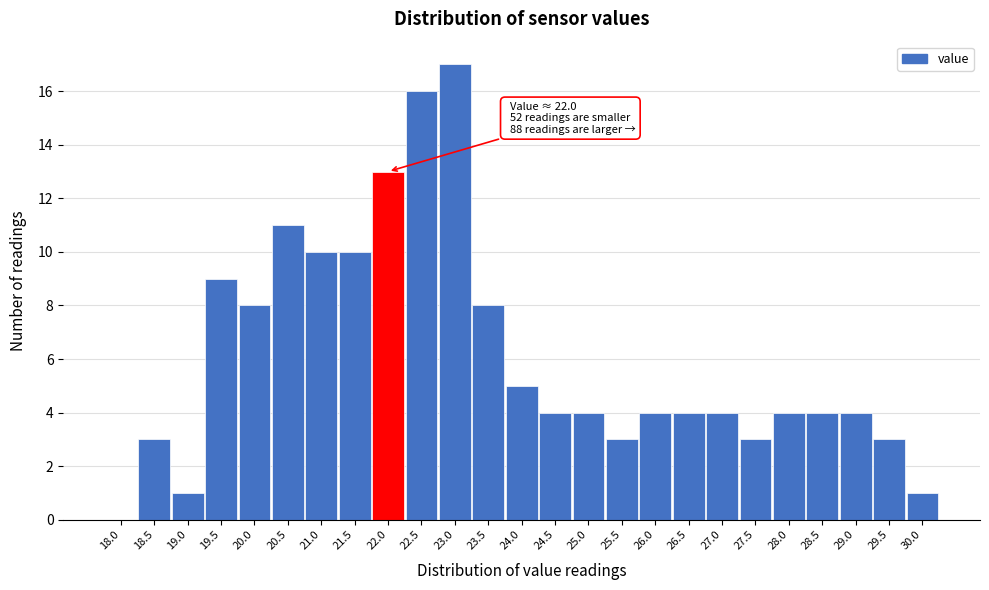

Reading left to right, what are all the values shown in this chart?

18.0=0	18.5=3	19.0=1	19.5=9	20.0=8	20.5=11	21.0=10	21.5=10	22.0=13	22.5=16	23.0=17	23.5=8	24.0=5	24.5=4	25.0=4	25.5=3	26.0=4	26.5=4	27.0=4	27.5=3	28.0=4	28.5=4	29.0=4	29.5=3	30.0=1